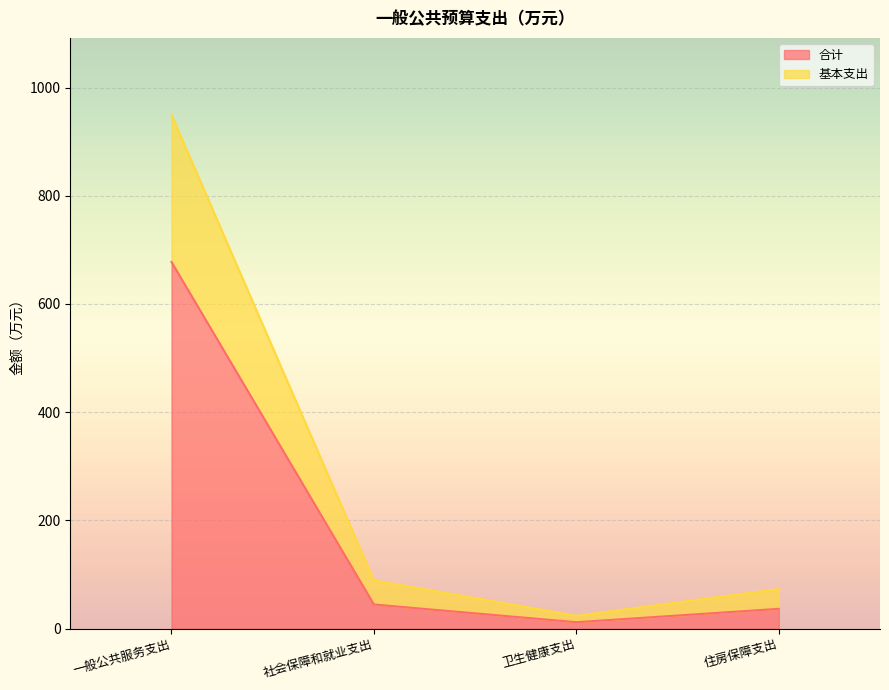

Rank the series by their maximum value, from highest to lowest.

基本支出, 合计